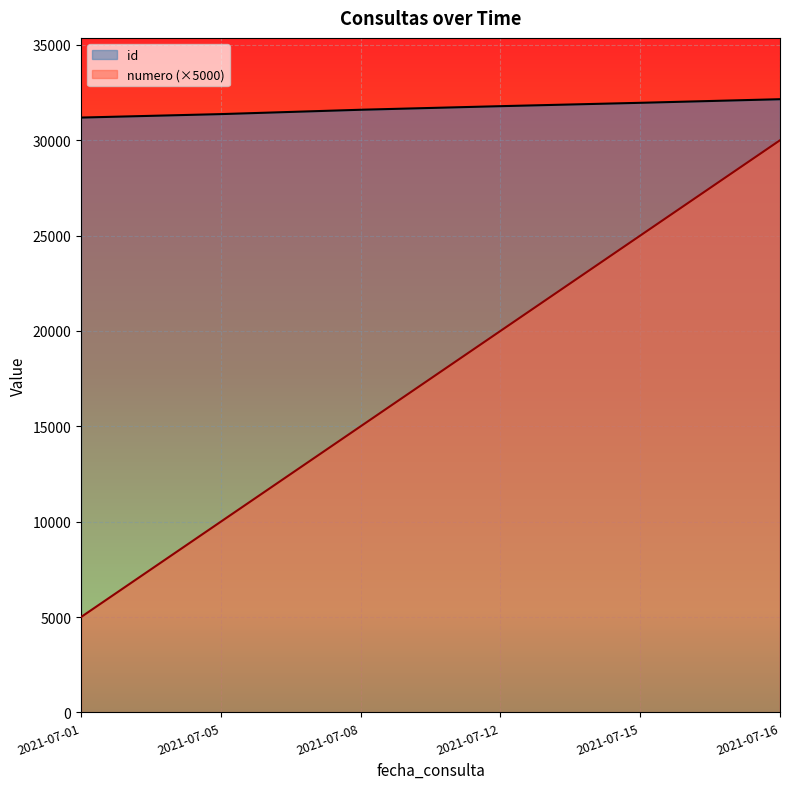

True or false: id and numero intersect in this chart.

False